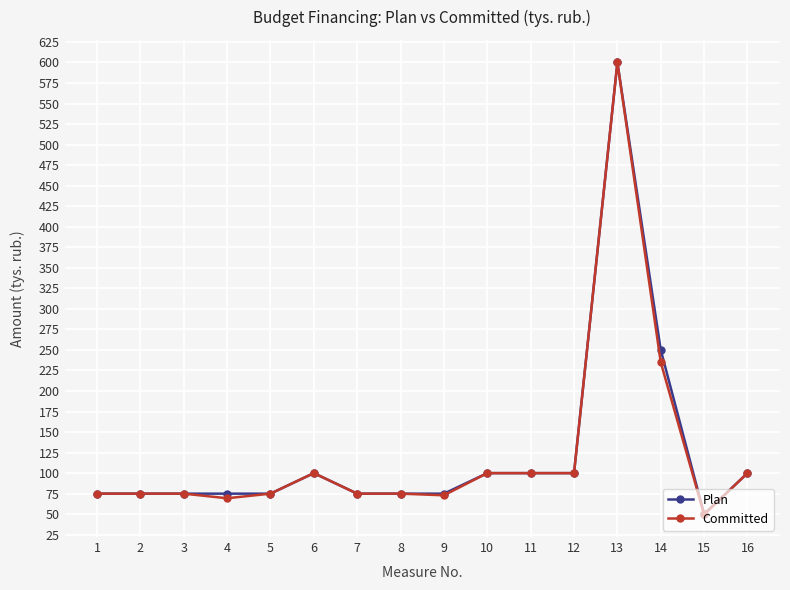

True or false: Committed has more than 1 points higher than both neighbors.

True